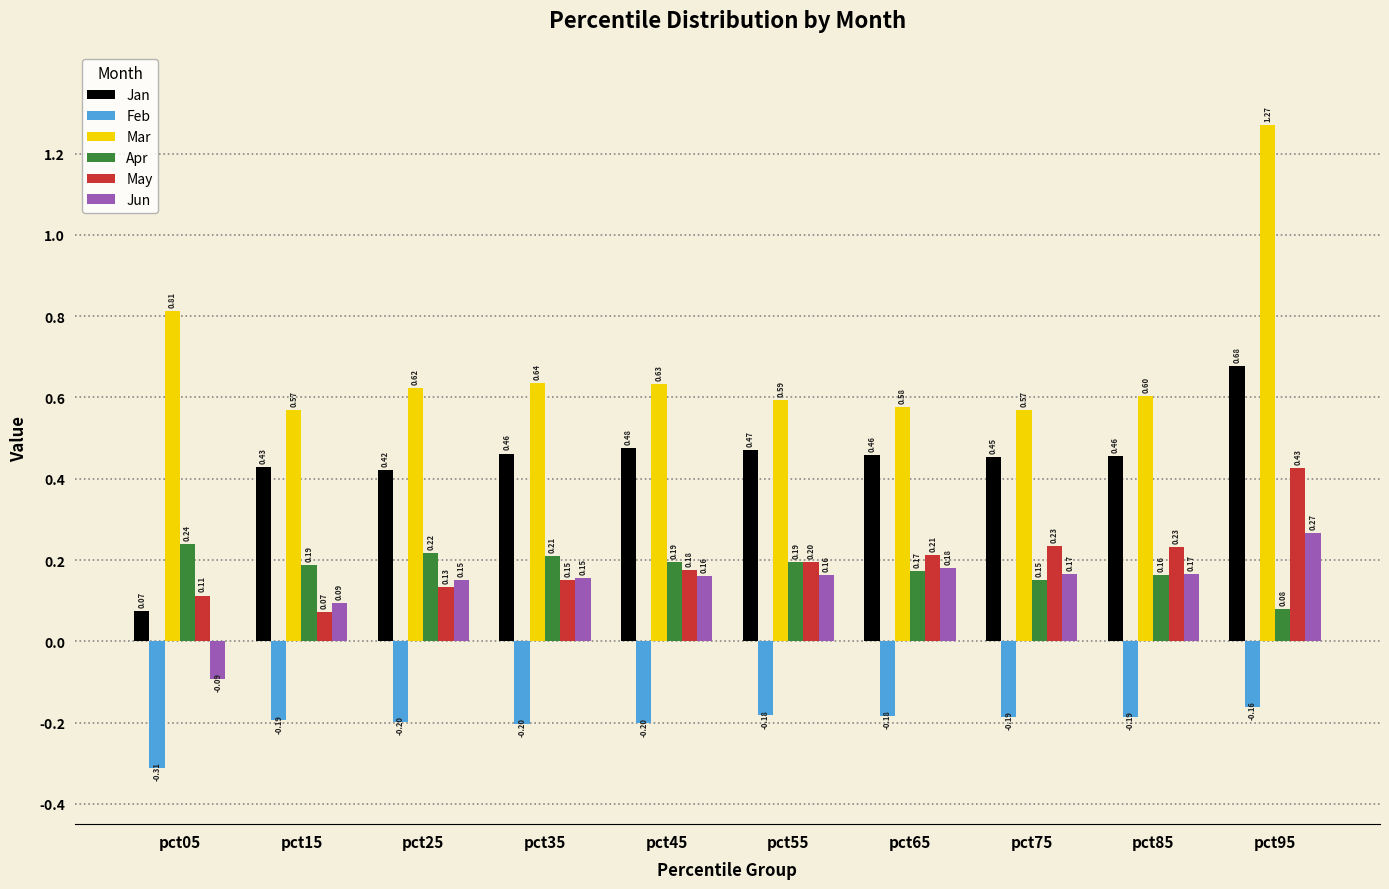

How many groups of bars are there?

10